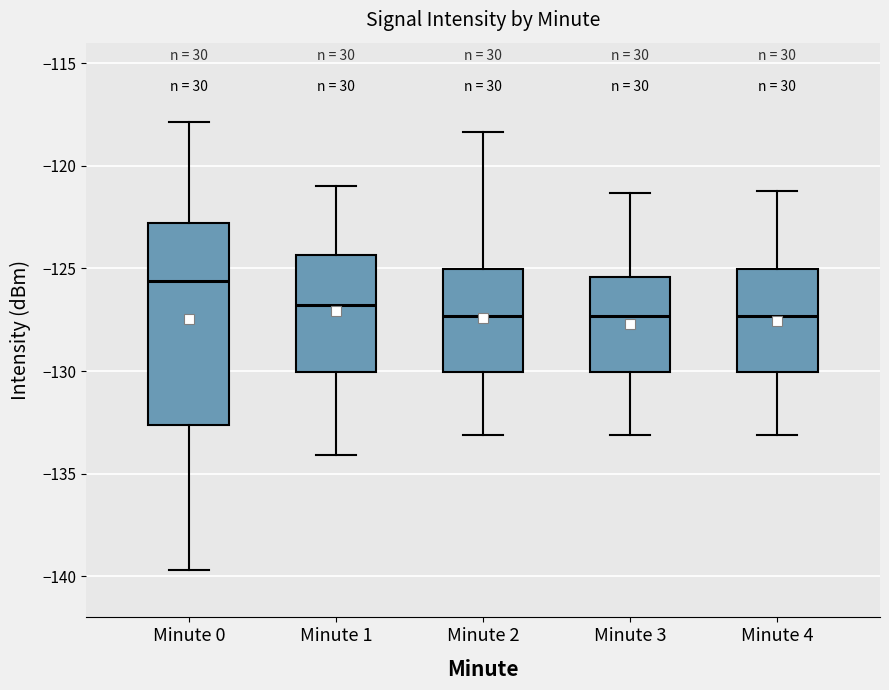

Where does the upper whisker of the box for Minute 3 end on the y-axis? The values are not printed on the chart, so give them approximately, as read against the axis.

-121.5